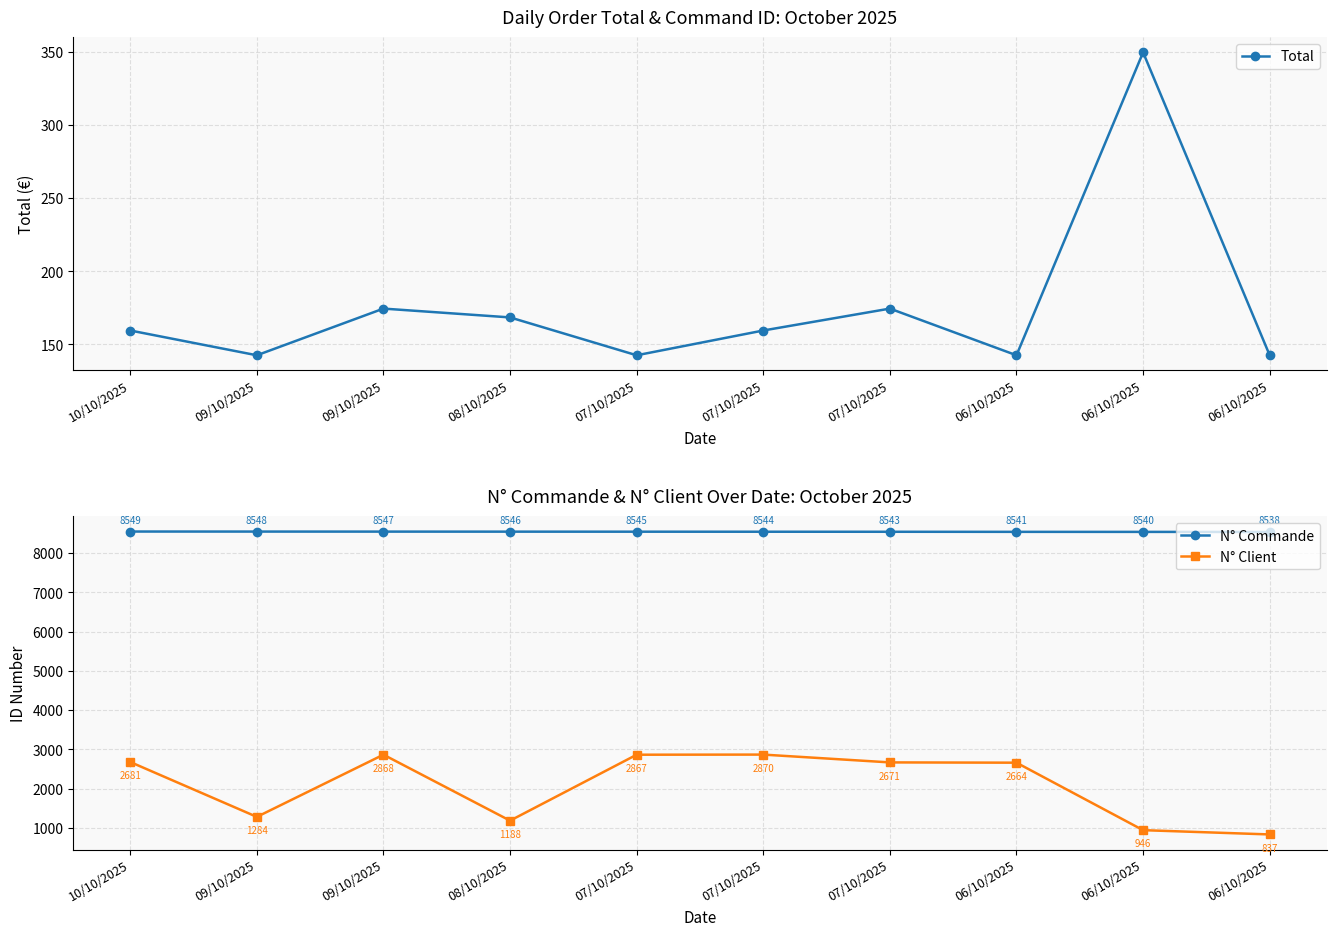

Reading left to right, extract all data points from this chart.

Total: 159.5	142.6	174.5	168.5	142.6	159.5	174.5	142.6	349.9	142.6
N° Commande: 8549.0	8548.0	8547.0	8546.0	8545.0	8544.0	8543.0	8541.0	8540.0	8538.0
N° Client: 2681.0	1284.0	2868.0	1188.0	2867.0	2870.0	2671.0	2664.0	946.0	837.0